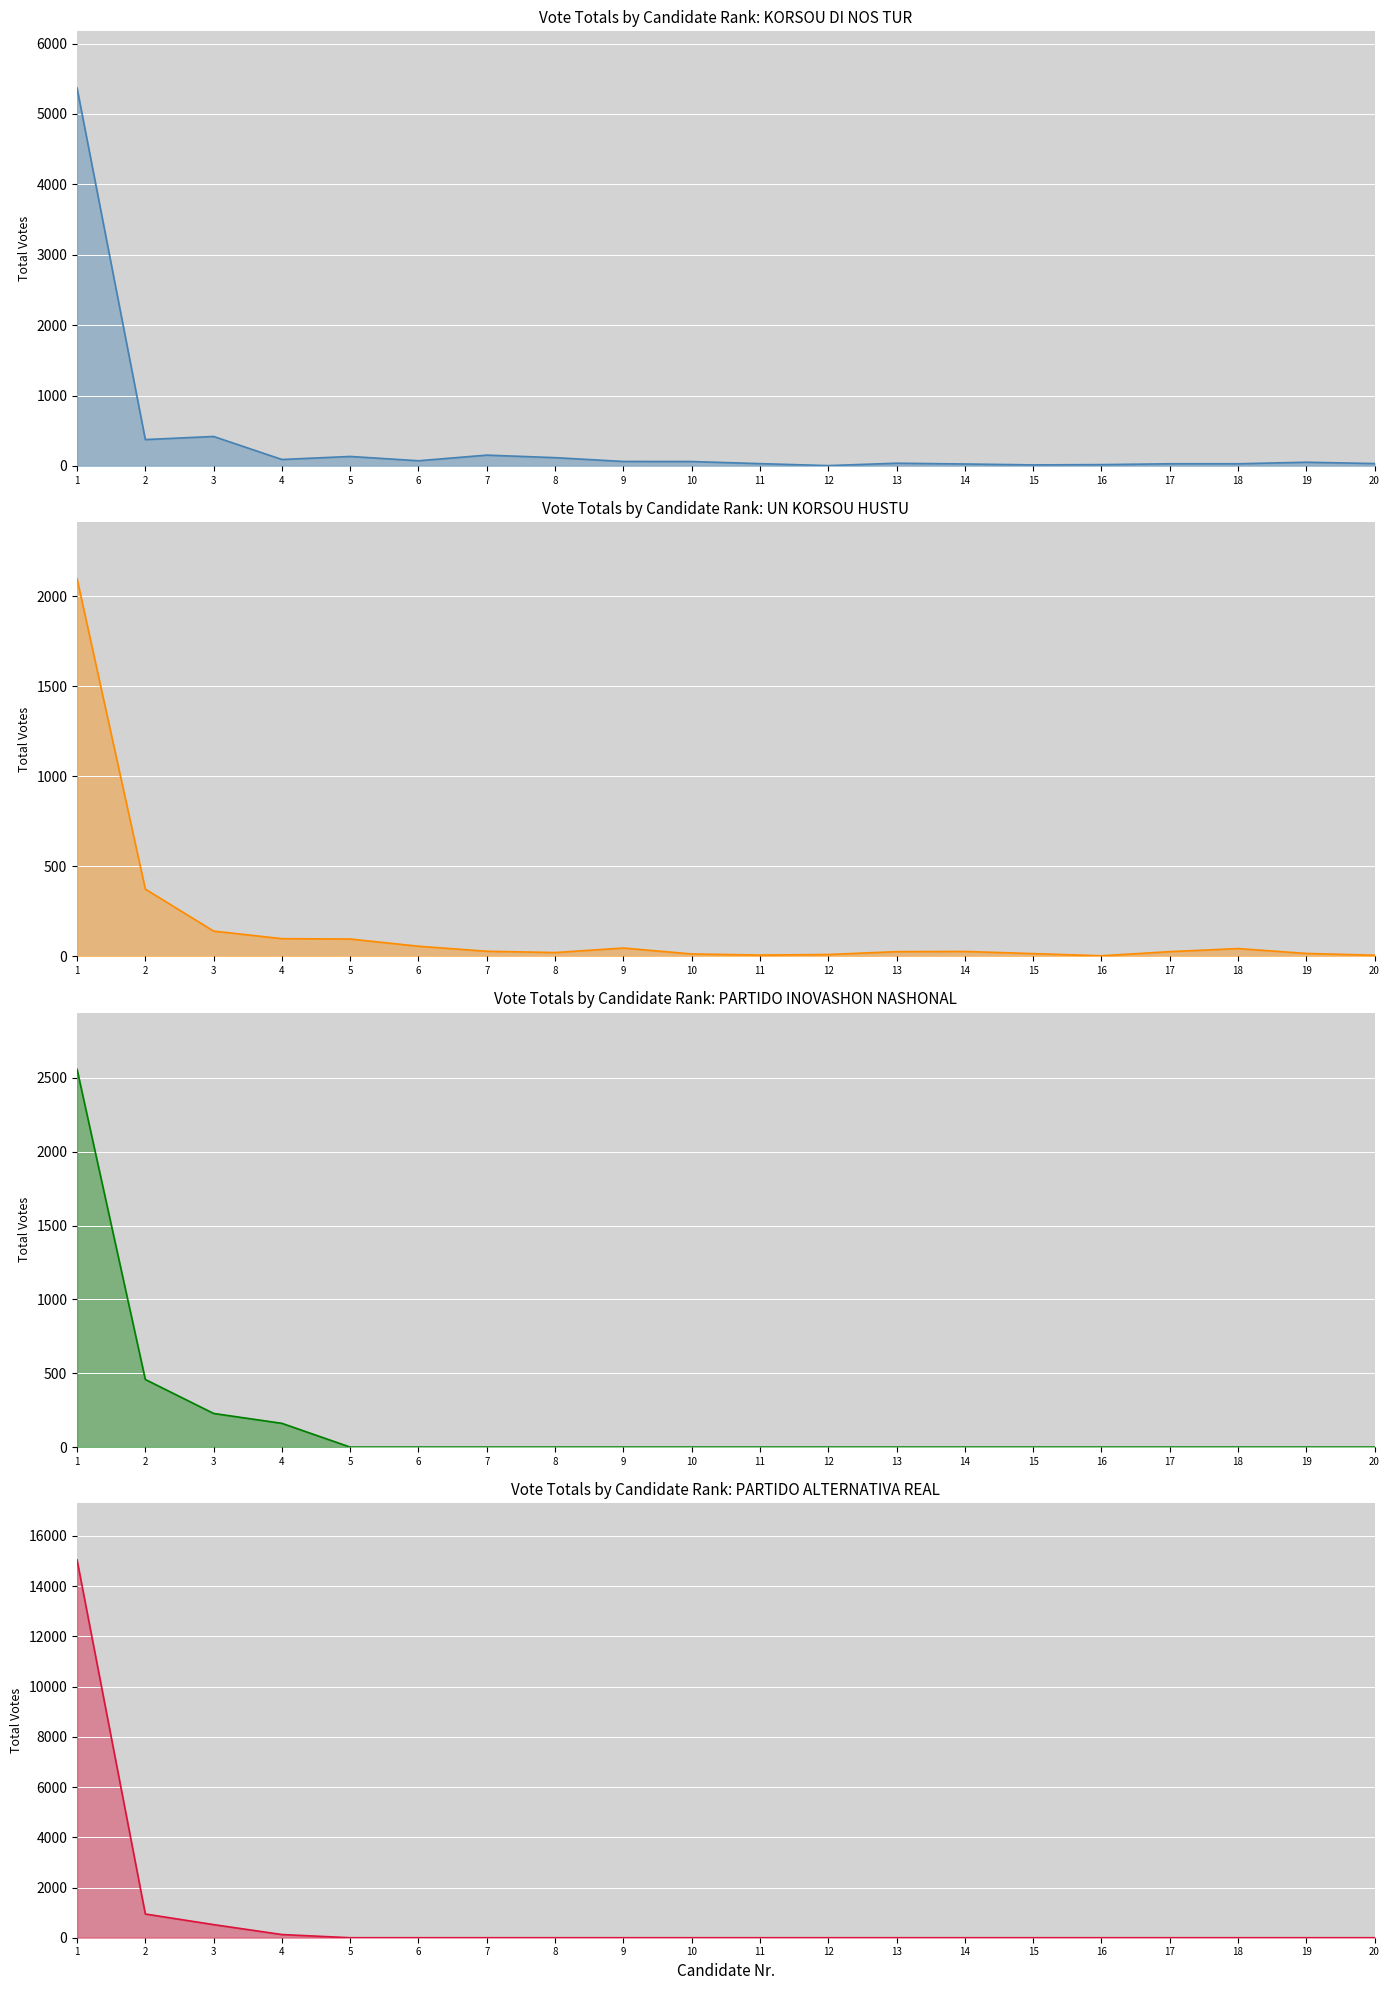

What are all the series names shown in the legend?

KORSOU DI NOS TUR, UN KORSOU HUSTU, PARTIDO INOVASHON NASHONAL, PARTIDO ALTERNATIVA REAL